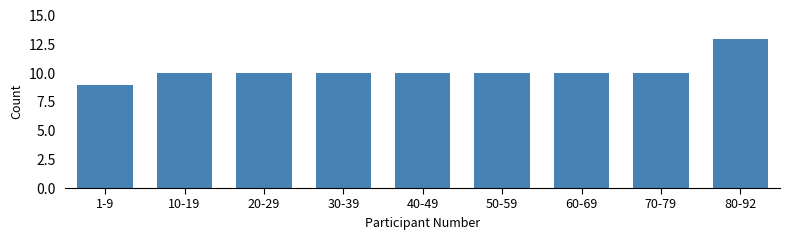

Reading left to right, extract all data points from this chart.

9	10	10	10	10	10	10	10	13